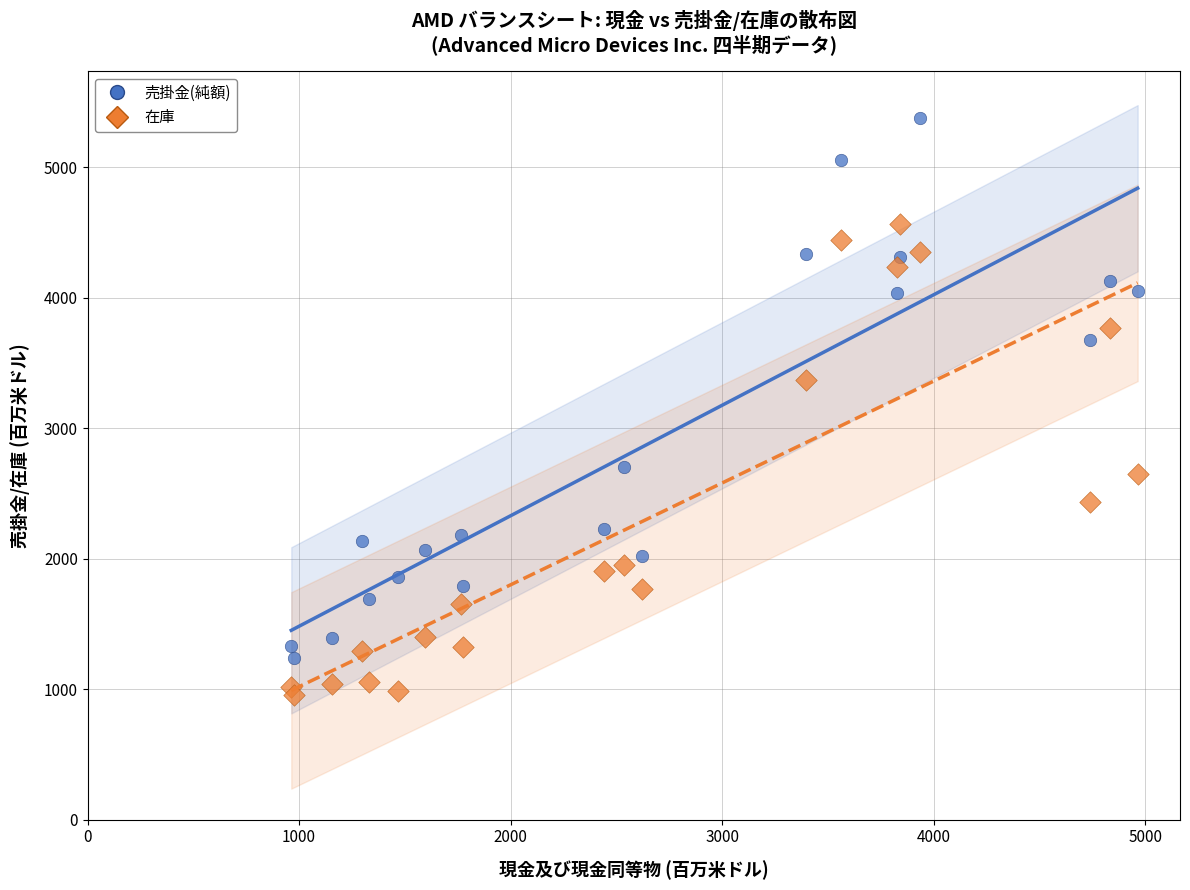

Which series reaches the minimum Y coordinate?

在庫